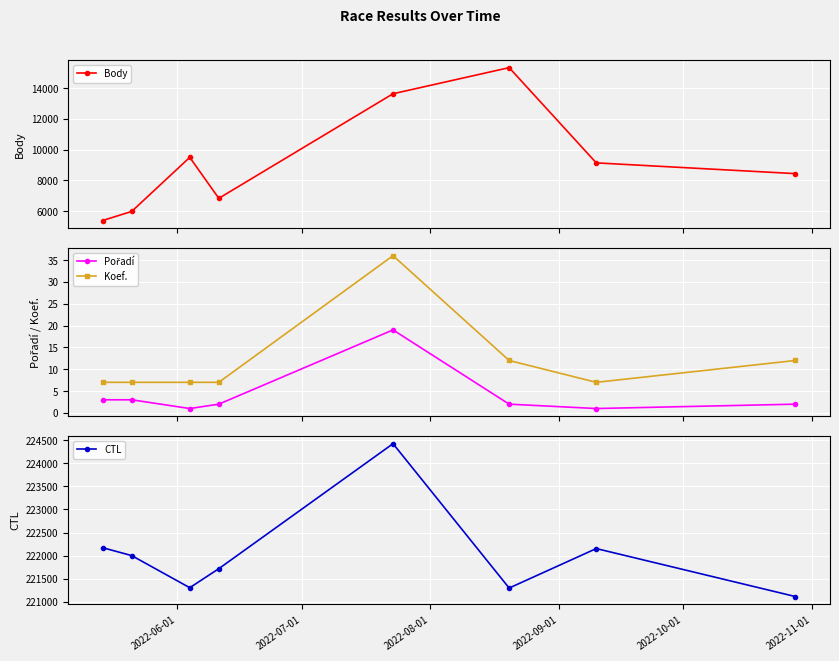

What is the minimum value for Koef.?

7